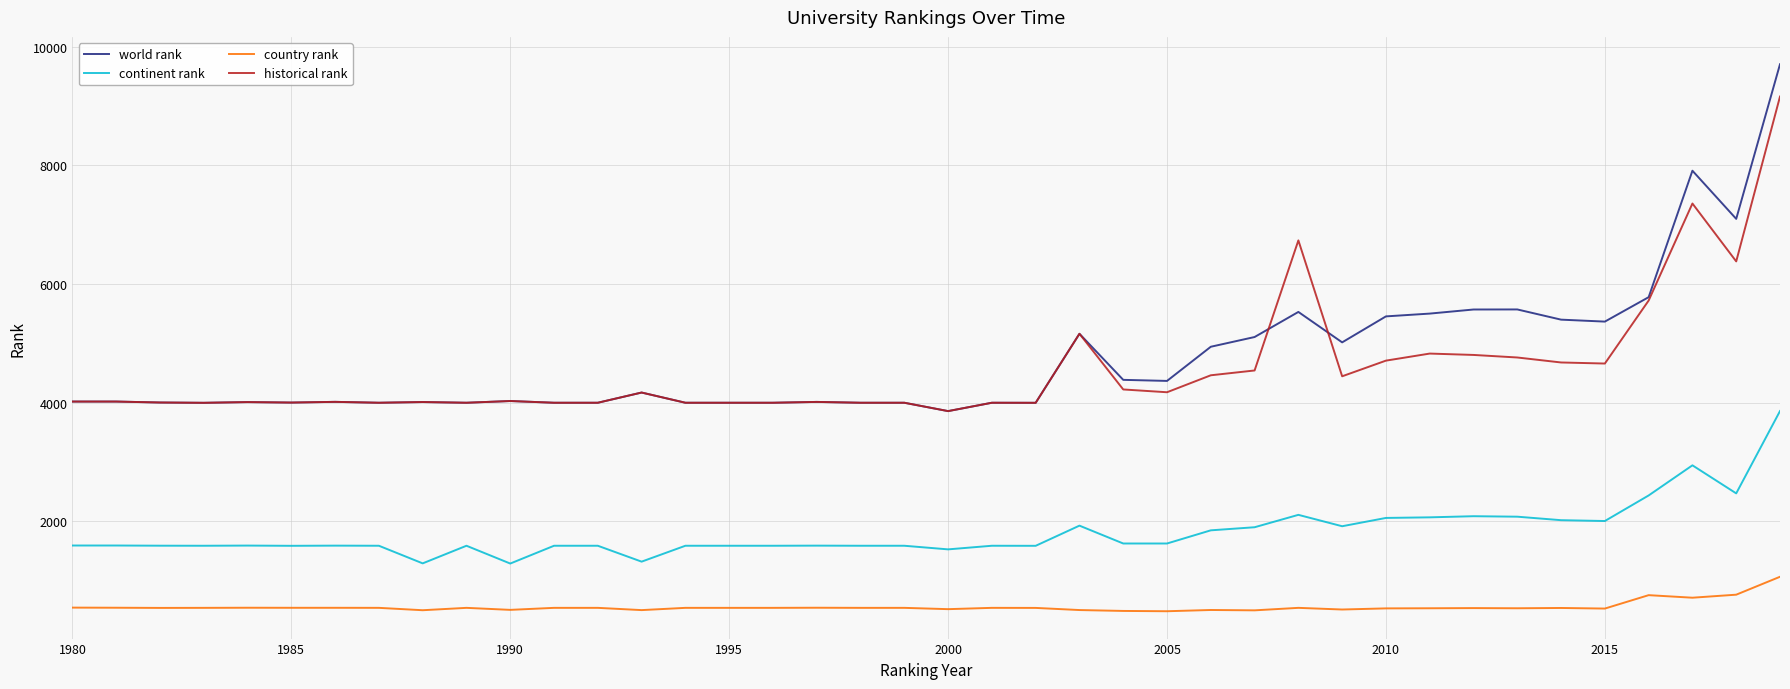

What is the highest value of the continent rank series?

3857